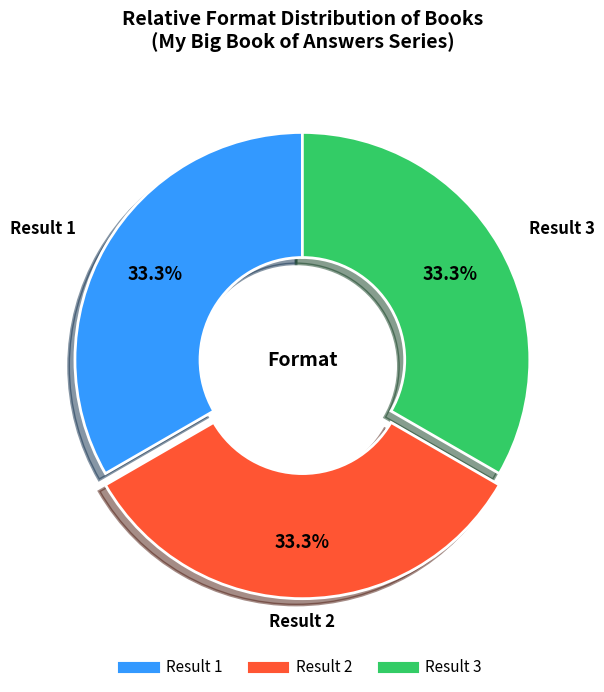

Is there a majority slice in this chart?

No